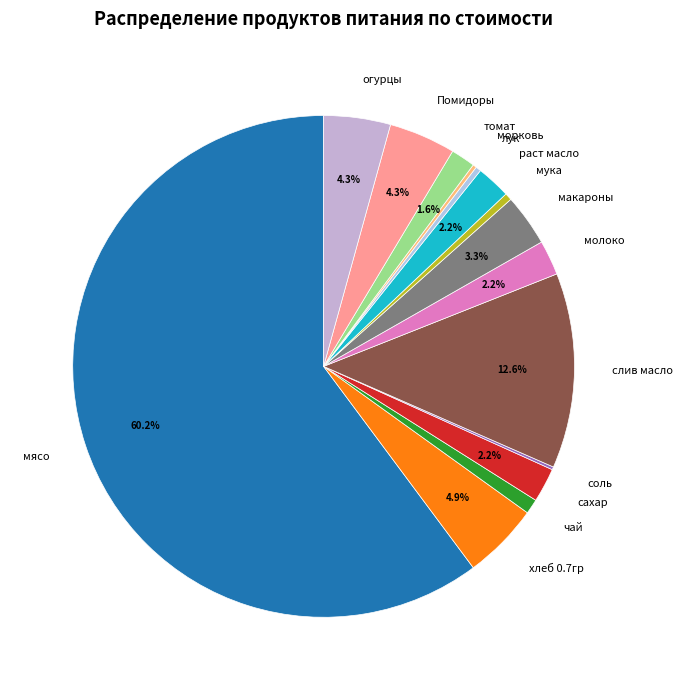

To the nearest percent, what percentage of the pie is слив масло?

13%